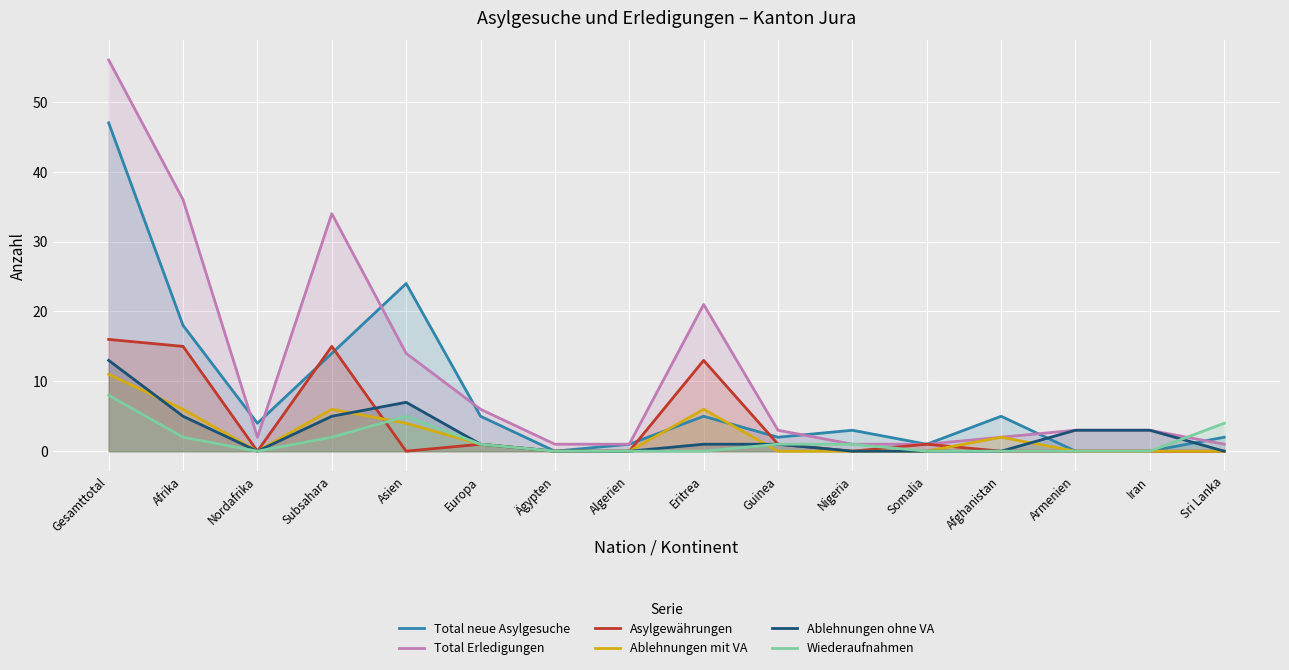

What is the label of the 5th point from the left?

Asien